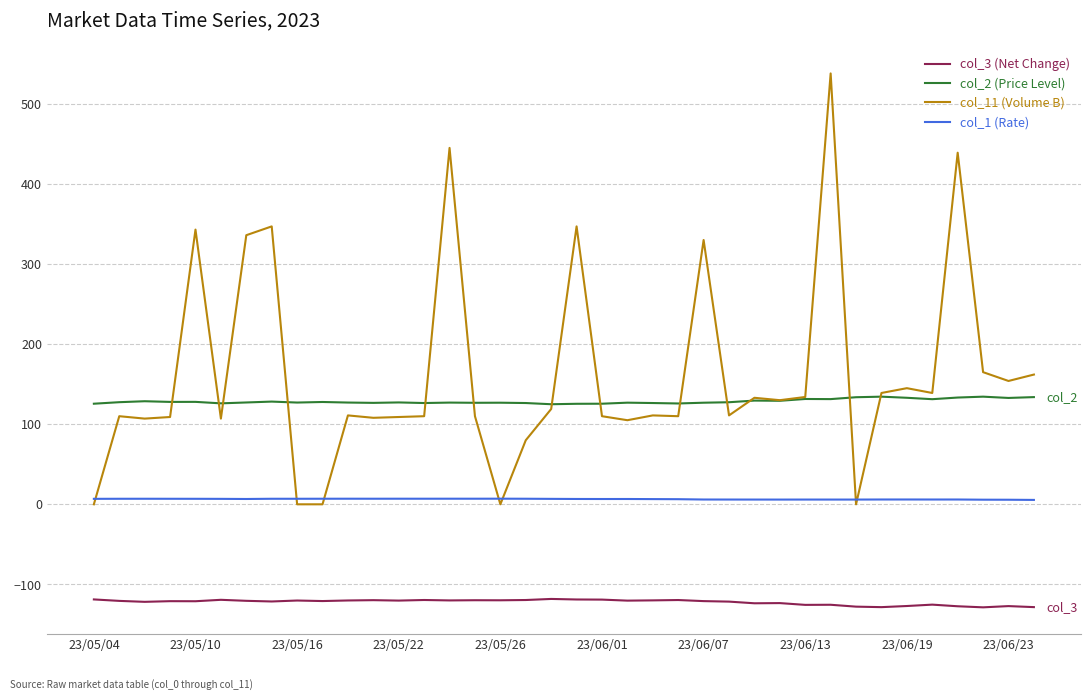

Rank the series by their maximum value, from highest to lowest.

col_11 (Volume B), col_2 (Price Level), col_1 (Rate), col_3 (Net Change)